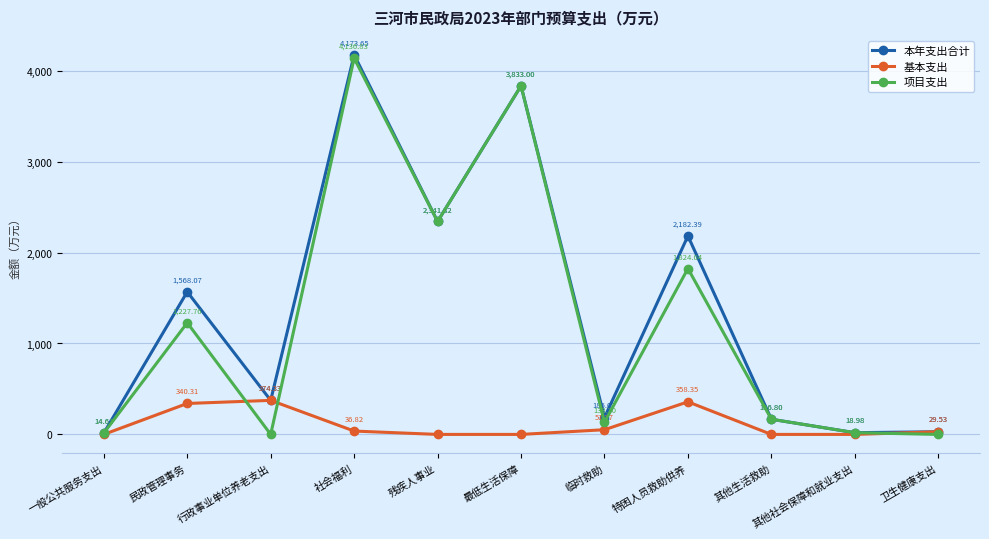

List the series in order of their peak value, lowest first.

基本支出, 项目支出, 本年支出合计